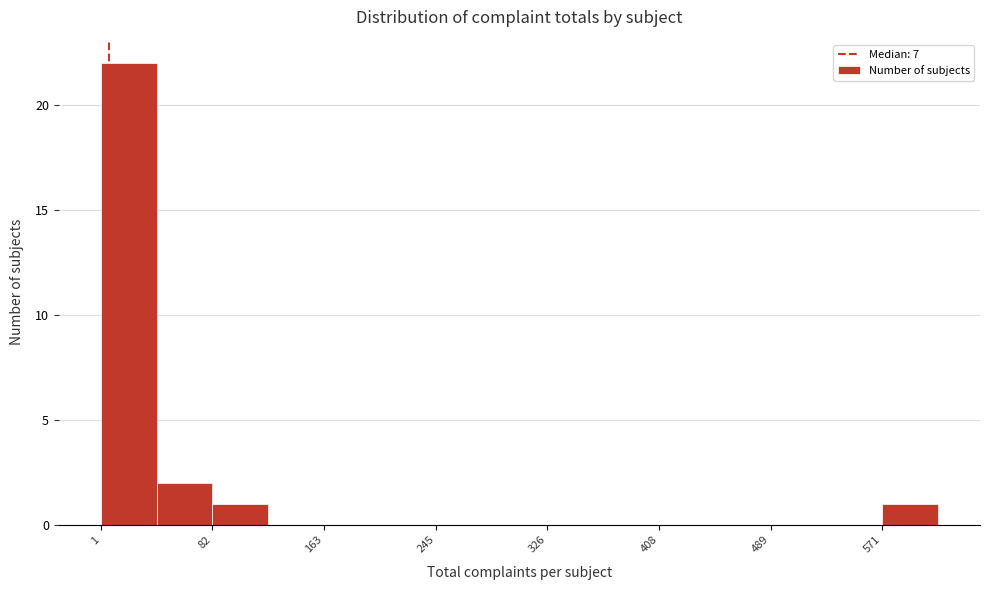

What is the height of the bar covering 80 to 120 on the x-axis? Neither the bar edges nor the heights are printed on the chart, so give them approximately, as read against the axes.

1